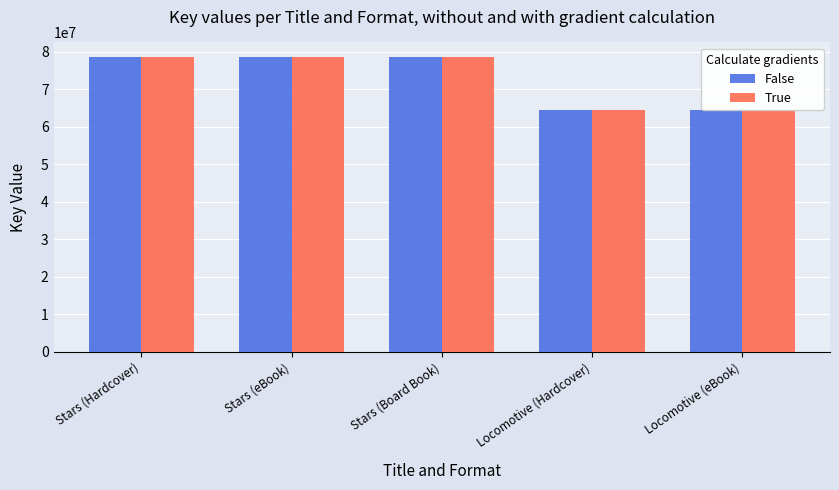

Reading right to left, transcribe all the data shown in this chart.

False: Locomotive (eBook)=64563133	Locomotive (Hardcover)=64563133	Stars (Board Book)=78523160	Stars (eBook)=78523160	Stars (Hardcover)=78523160
True: Locomotive (eBook)=64563133	Locomotive (Hardcover)=64563133	Stars (Board Book)=78523160	Stars (eBook)=78523160	Stars (Hardcover)=78523160